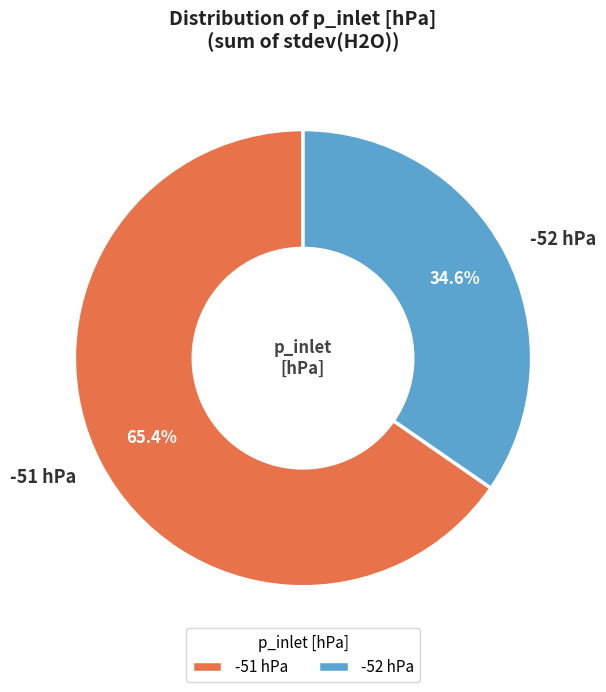

Which category accounts for the majority?

-51 hPa